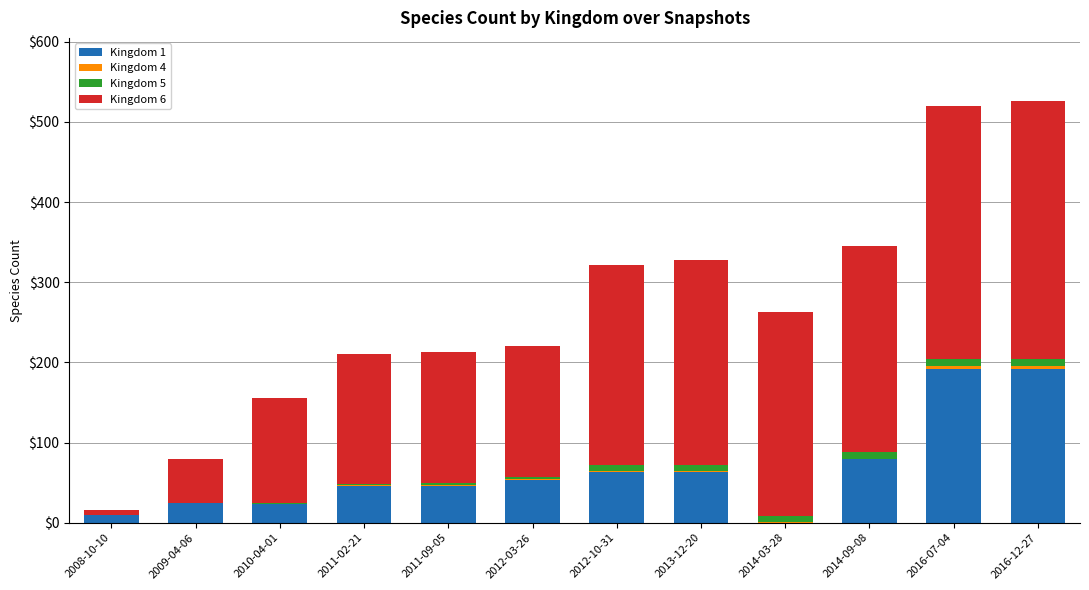

The value of Kingdom 1 at 2012-10-31 is 63. True or false?

True